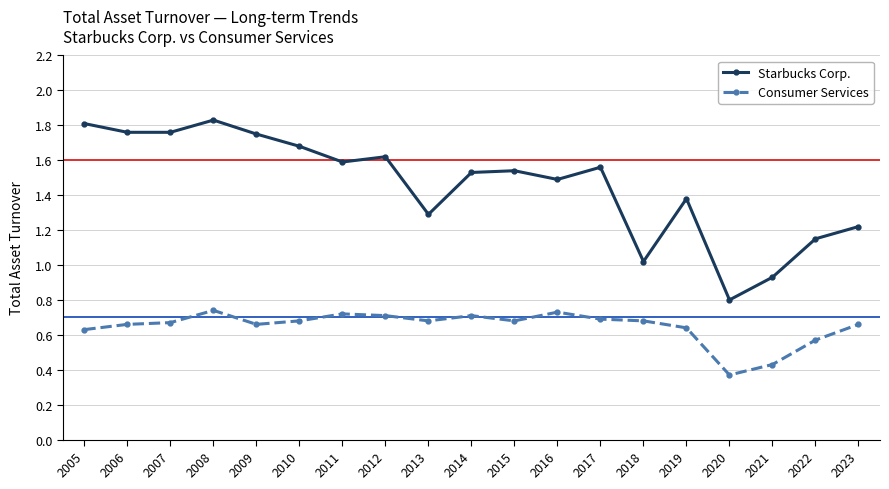

Is it true that Consumer Services equals 0.7 at 2018?

True